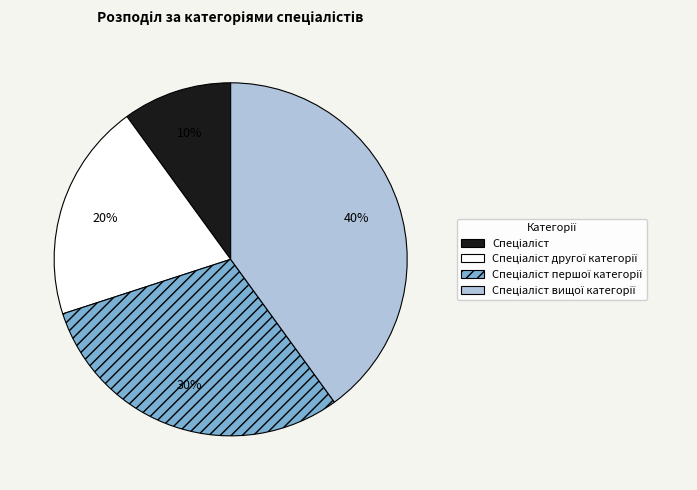

To the nearest percent, what is the difference between the largest and smallest slice percentages?

30%